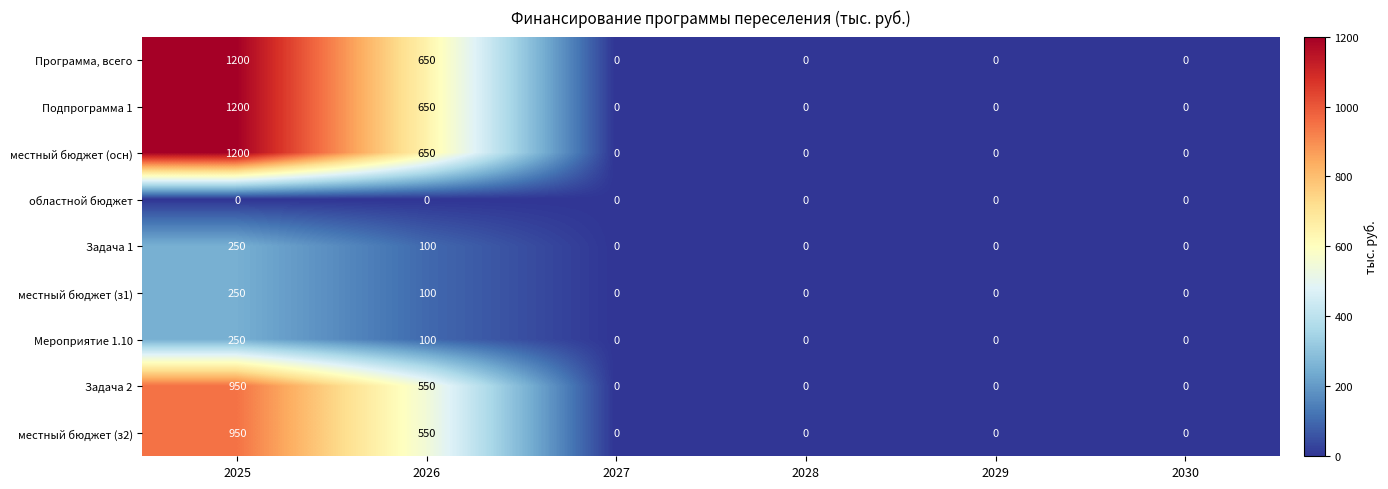

How many data points does each series have?

6